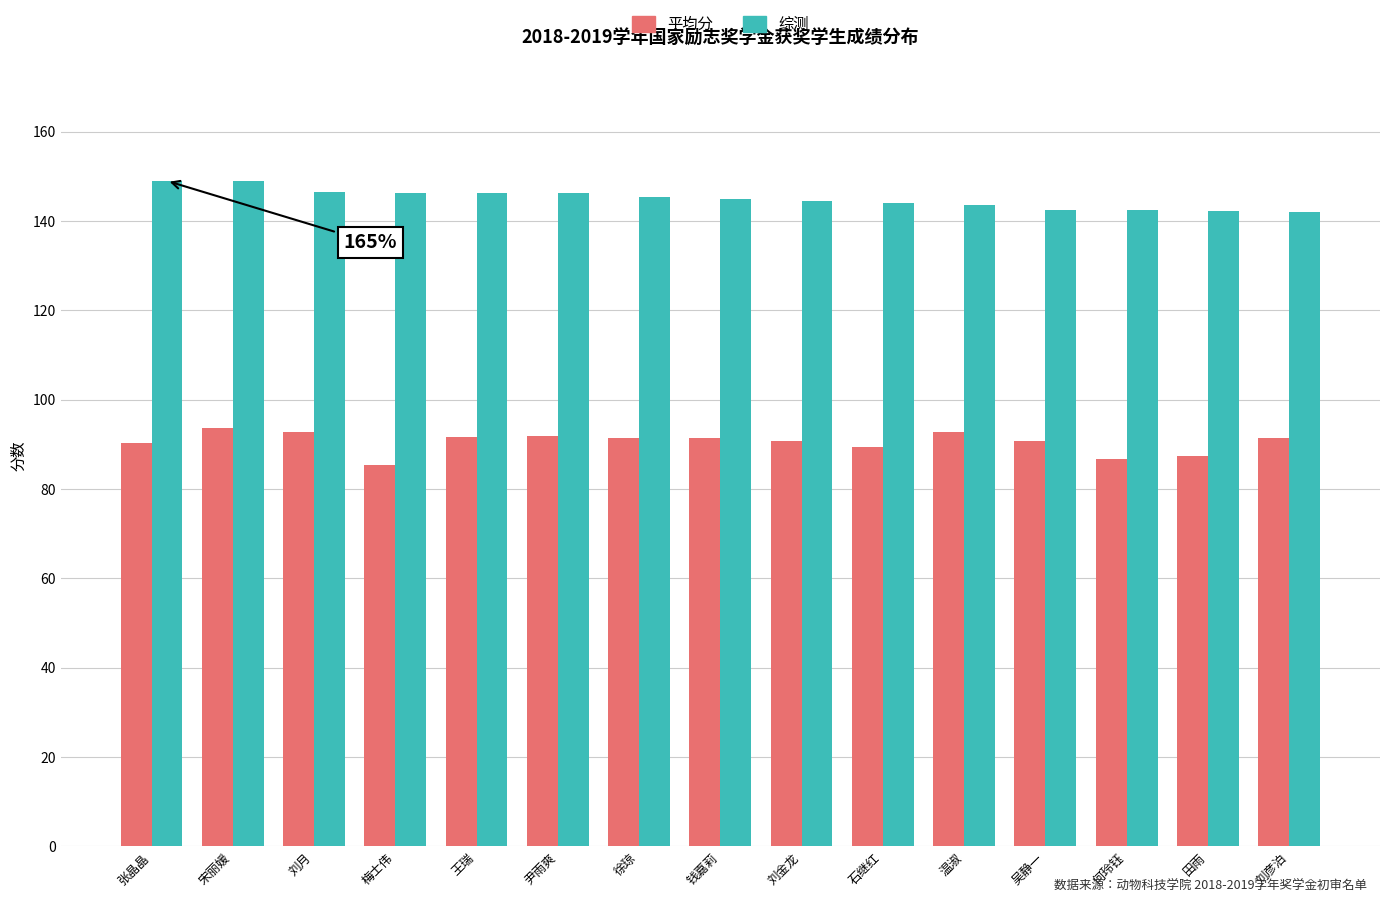

What is the label of the 1st bar from the left?

张晶晶